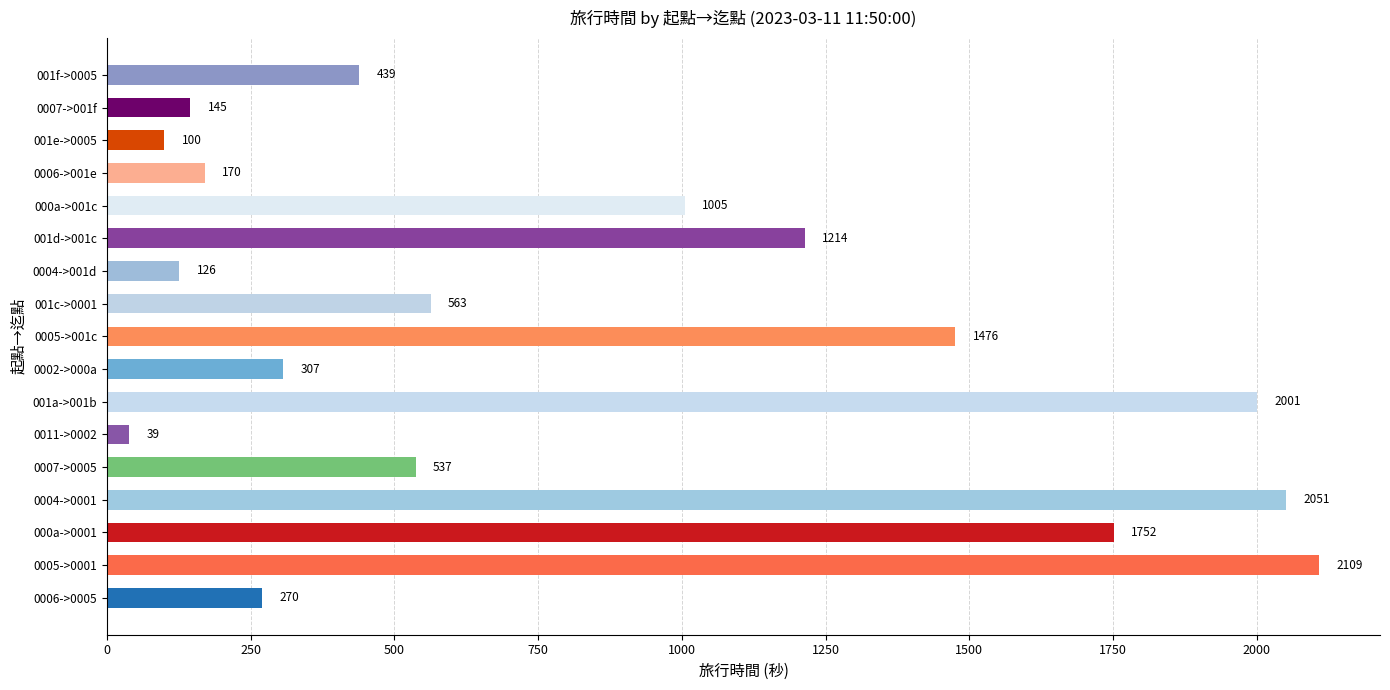

List the labels in order of value, smallest first.

0011->0002, 001e->0005, 0004->001d, 0007->001f, 0006->001e, 0006->0005, 0002->000a, 001f->0005, 0007->0005, 001c->0001, 000a->001c, 001d->001c, 0005->001c, 000a->0001, 001a->001b, 0004->0001, 0005->0001